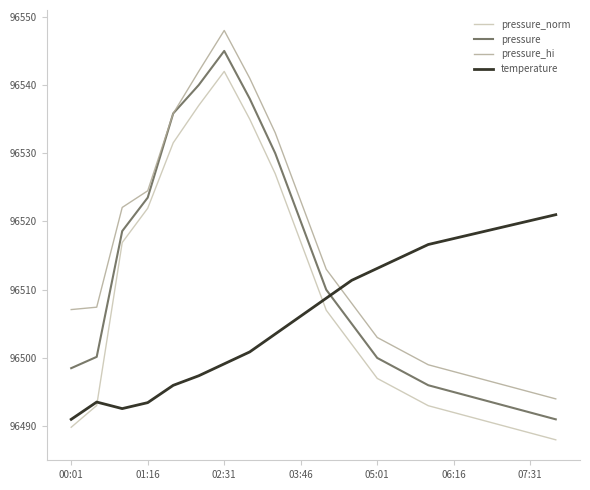

Which series has the largest total across all categories?

pressure_hi